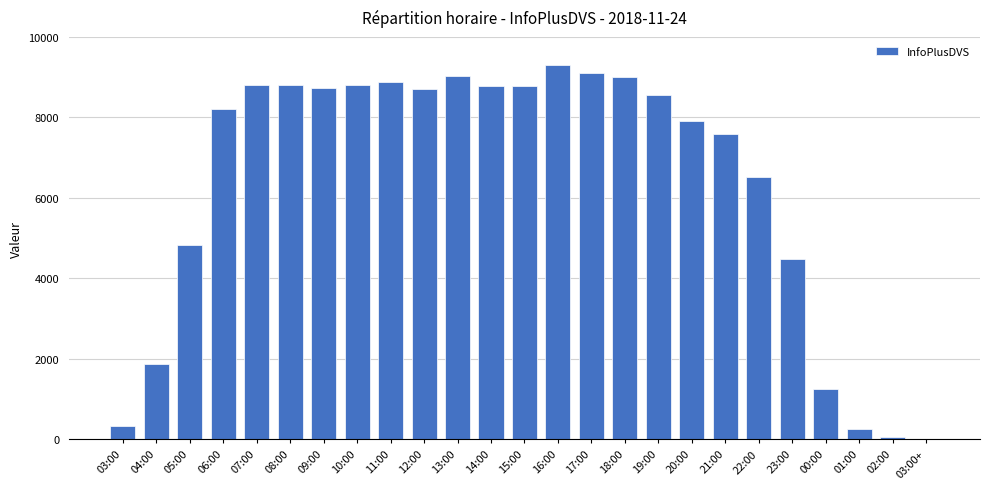

Is it true that the value at 17:00 is 14687?

False